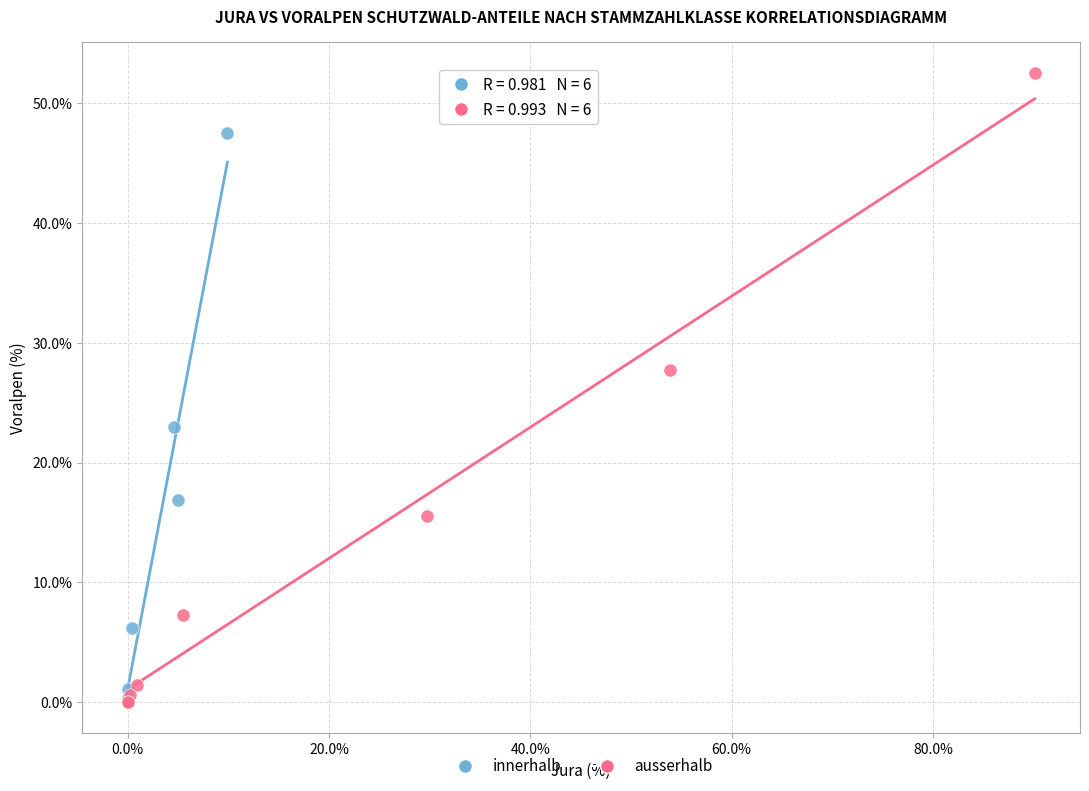

Which series contains the highest Y value?

ausserhalb